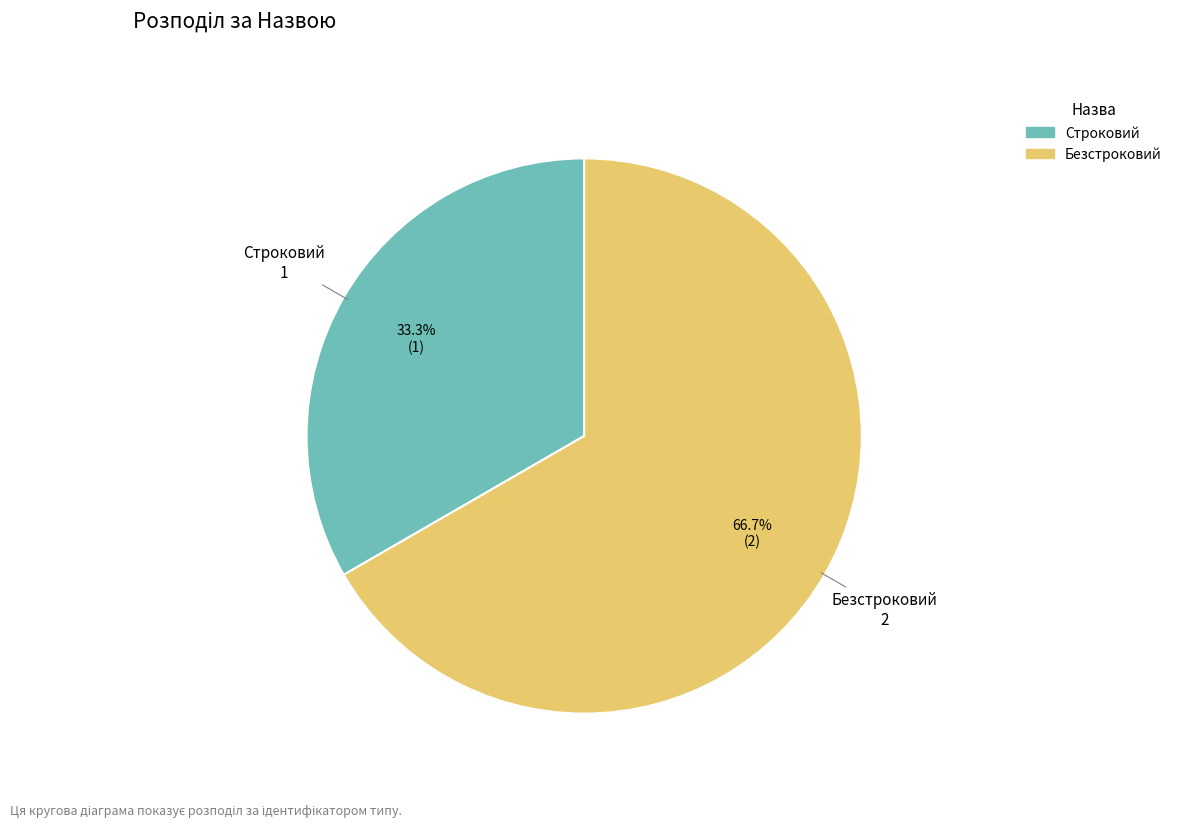

True or false: Безстроковий accounts for 80% of the total.

False